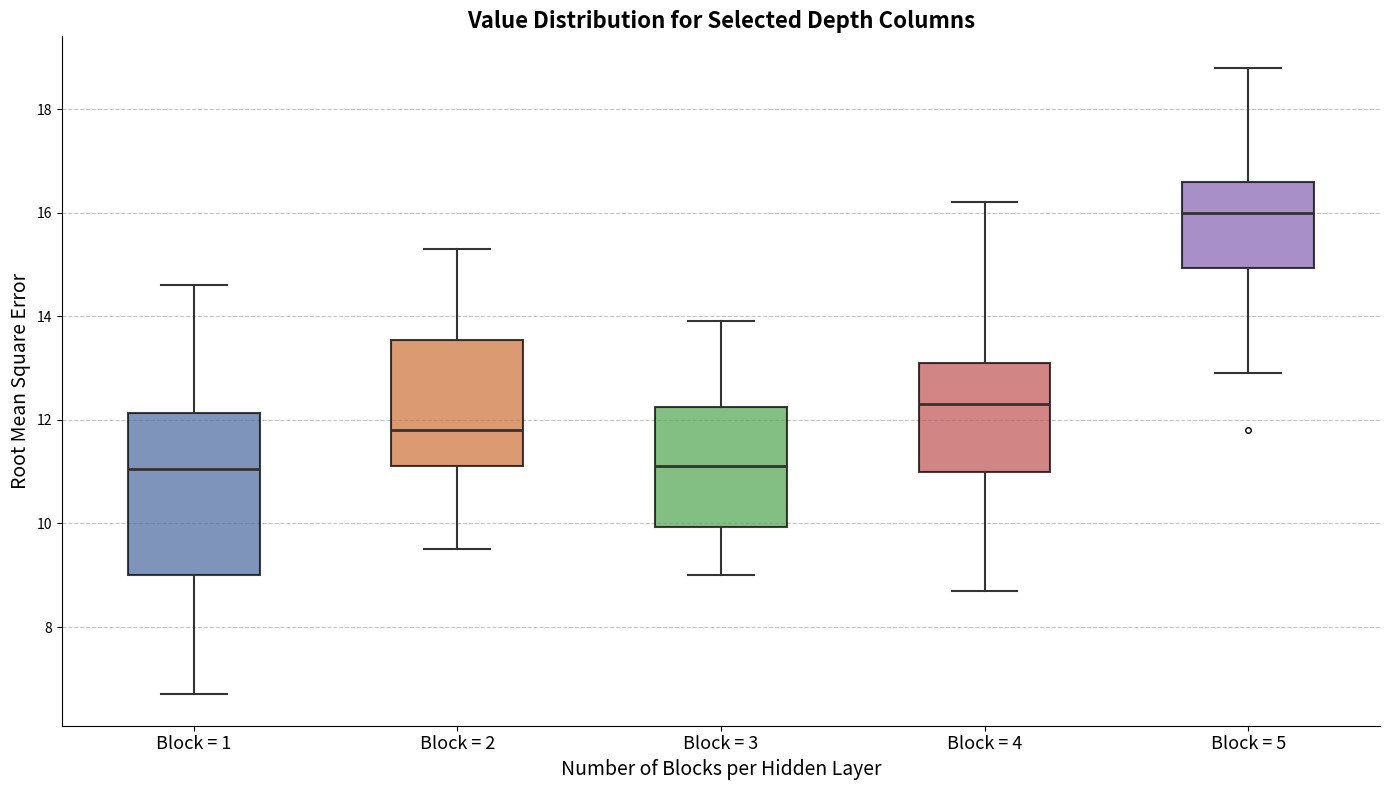

Which box is the tallest, from its lower edge to its upper edge?

Block = 1